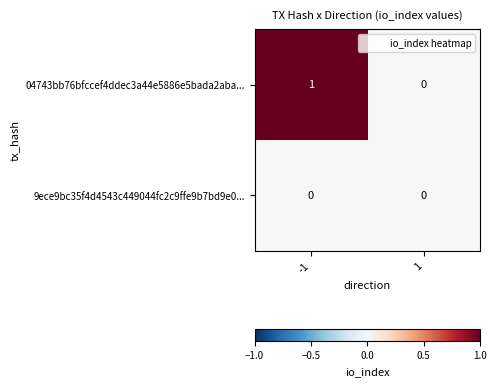

Is it true that 9ece9bc35f4d4543c449044fc2c9ffe9b7bd9e0... equals 0 at 1?

True